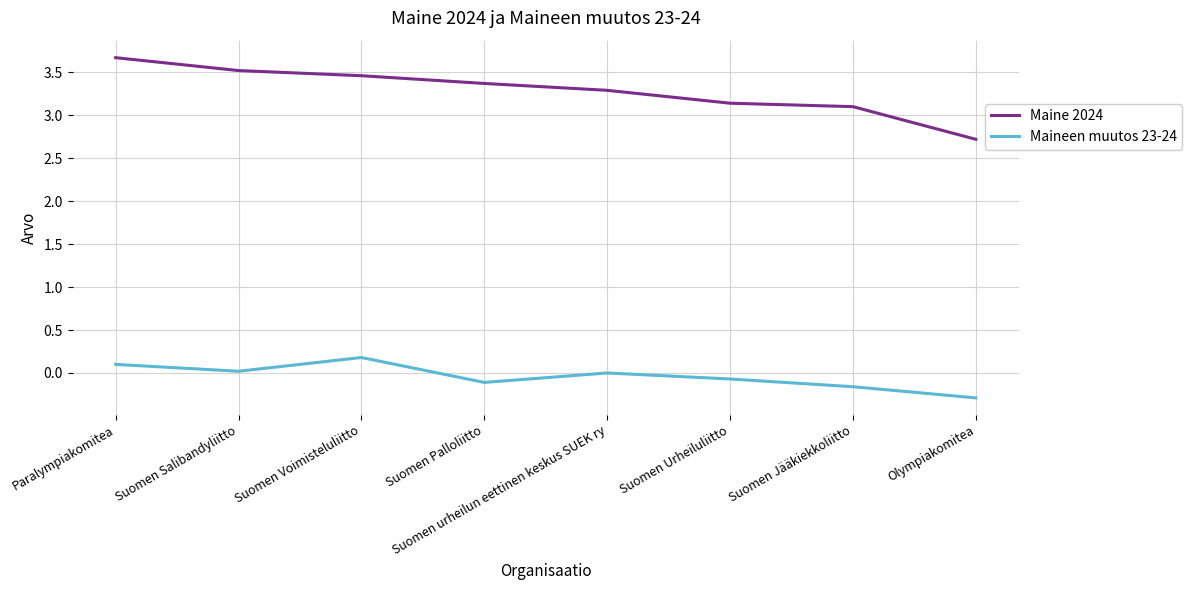

What position from the right is Paralympiakomitea?

8